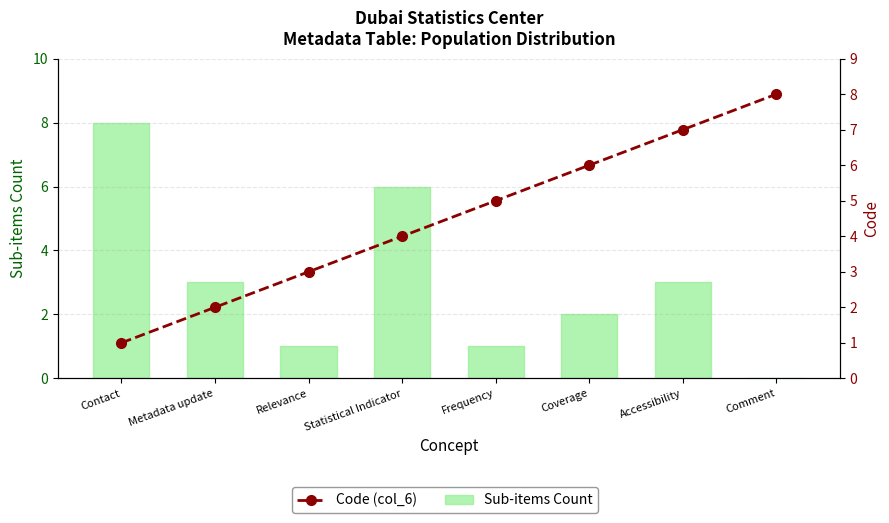

True or false: Sub-items Count has a value of 8 at Contact.

True